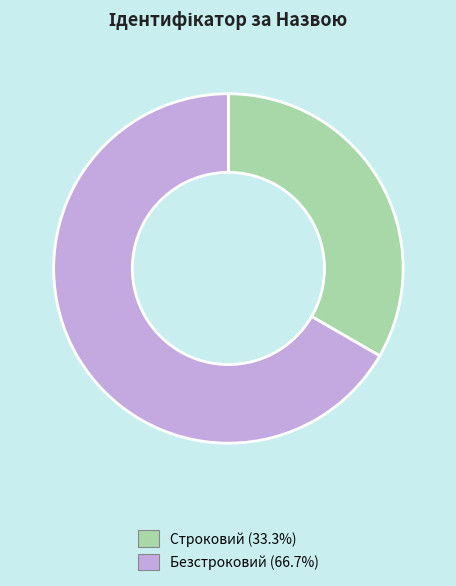

Which slice represents more than half of the pie?

Безстроковий